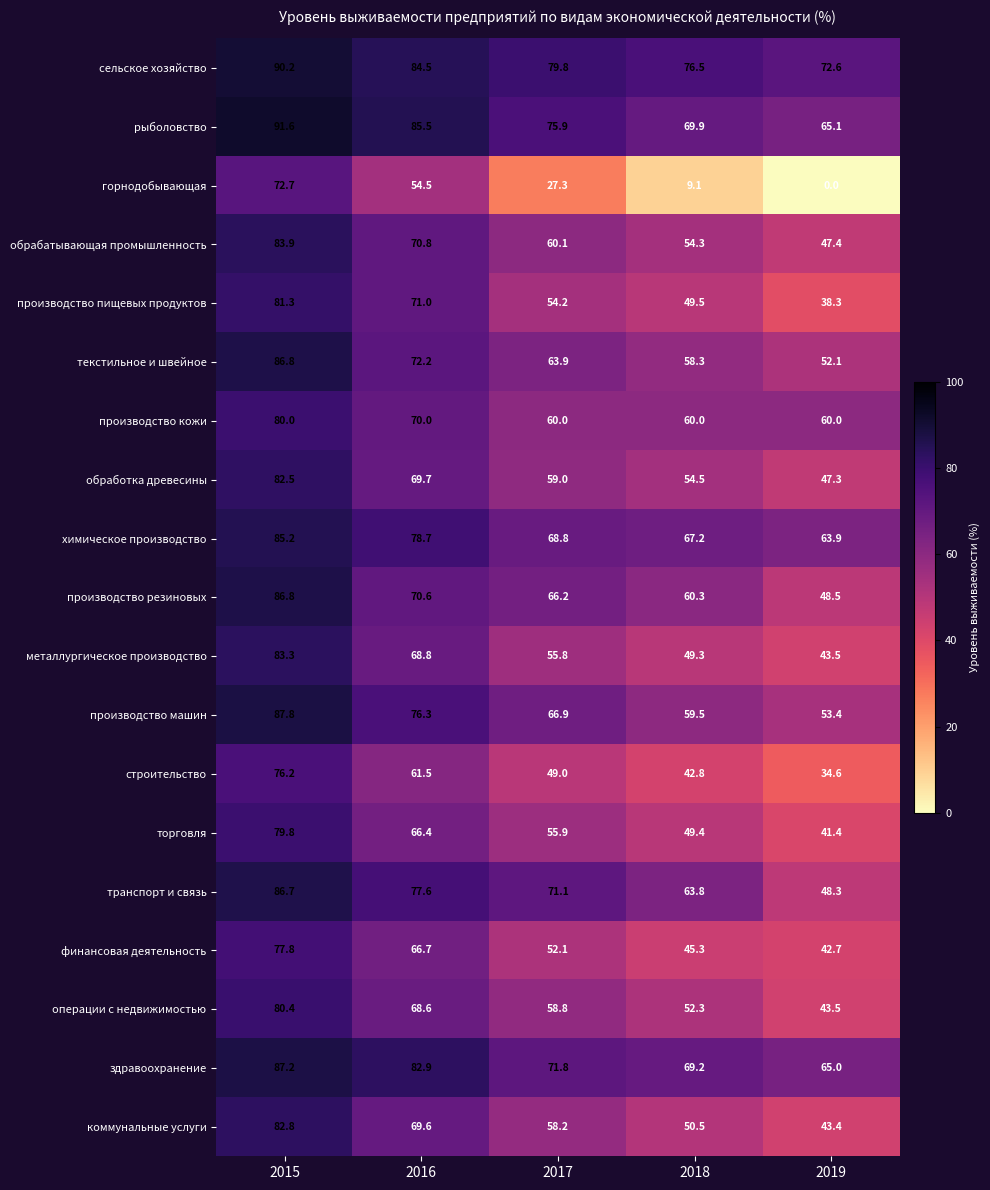

What is the average value of the коммунальные услуги series?

60.9